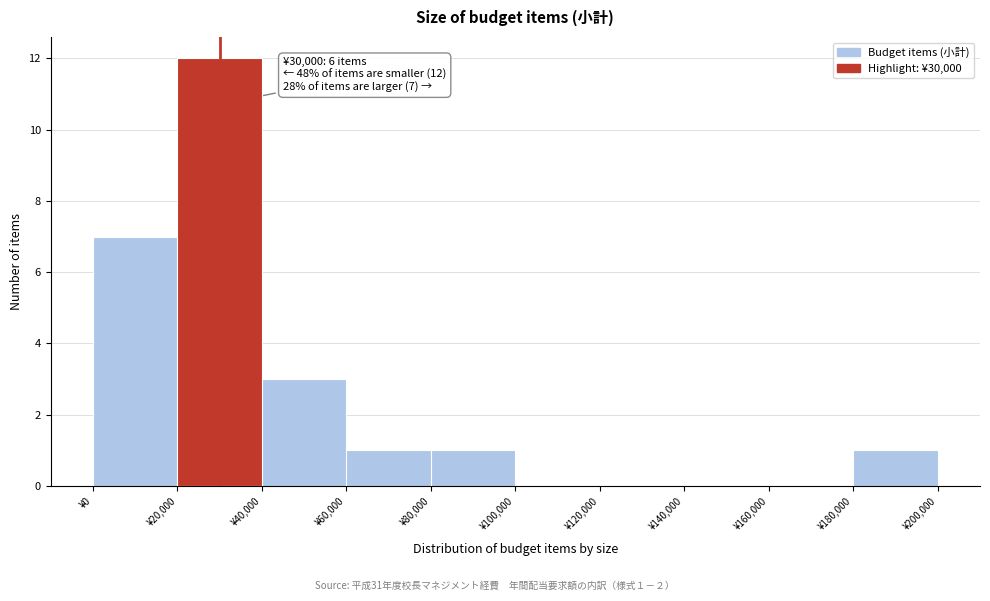

Over which range of the x-axis is the bar tallest?

20000 to 40000